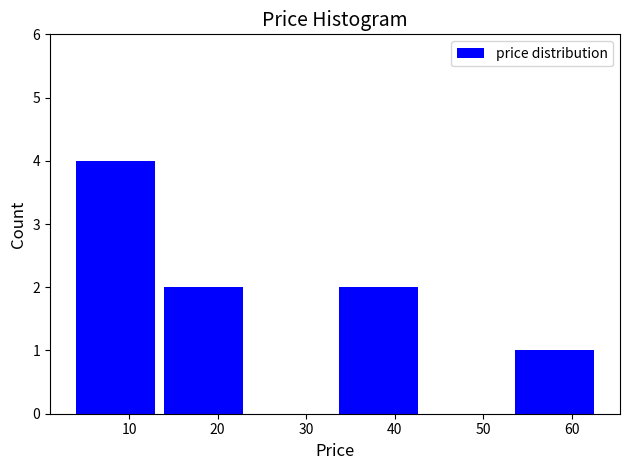

Reading left to right, list every bar in this chart as the range it spans on the x-axis followed by its height. Neither the bar edges nor the heights are printed on the chart, so give them approximately, as read against the axes.

4 to 13: 4
13 to 23: 2
23 to 33: 0
33 to 43: 2
43 to 53: 0
53 to 63: 1